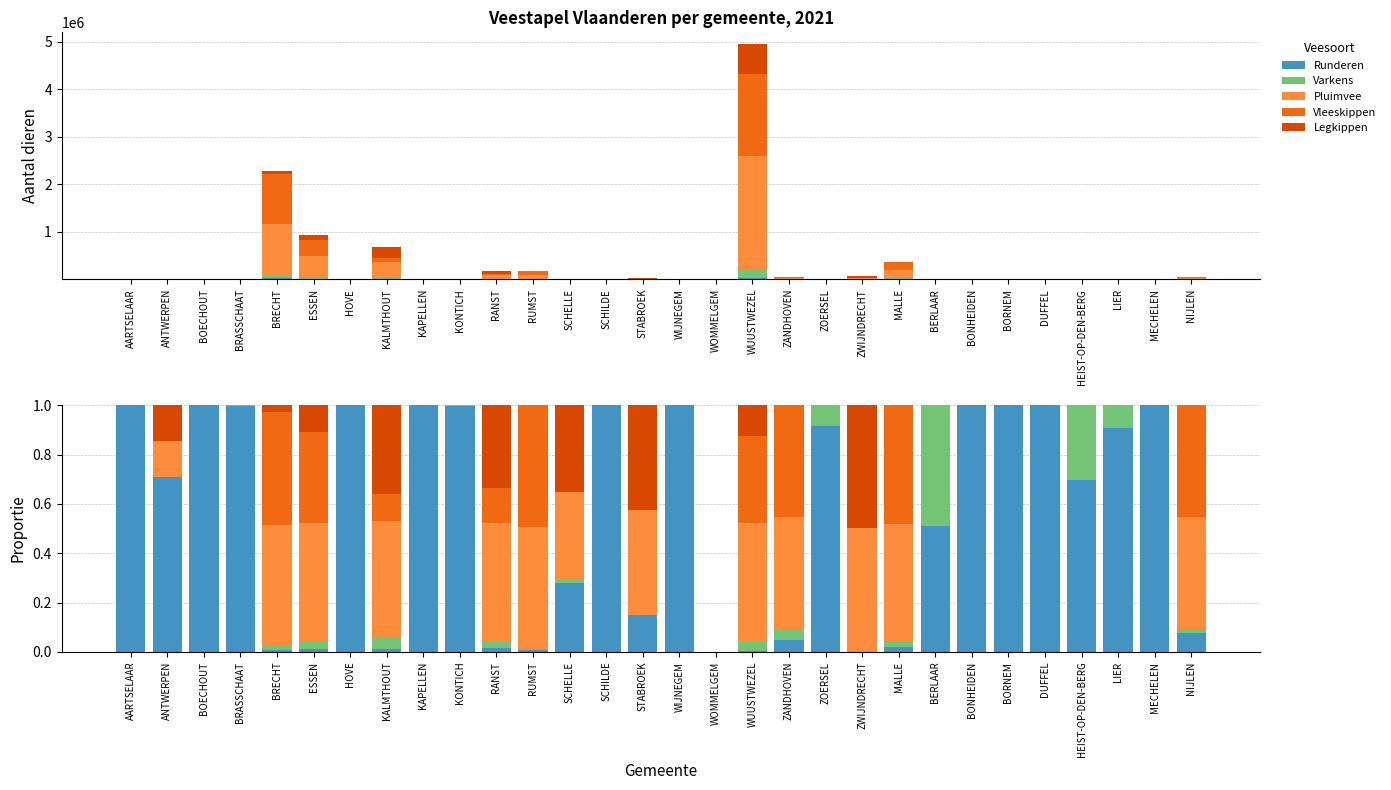

Is the value of Pluimvee at BORNEM greater than the value of Legkippen at LIER?

No